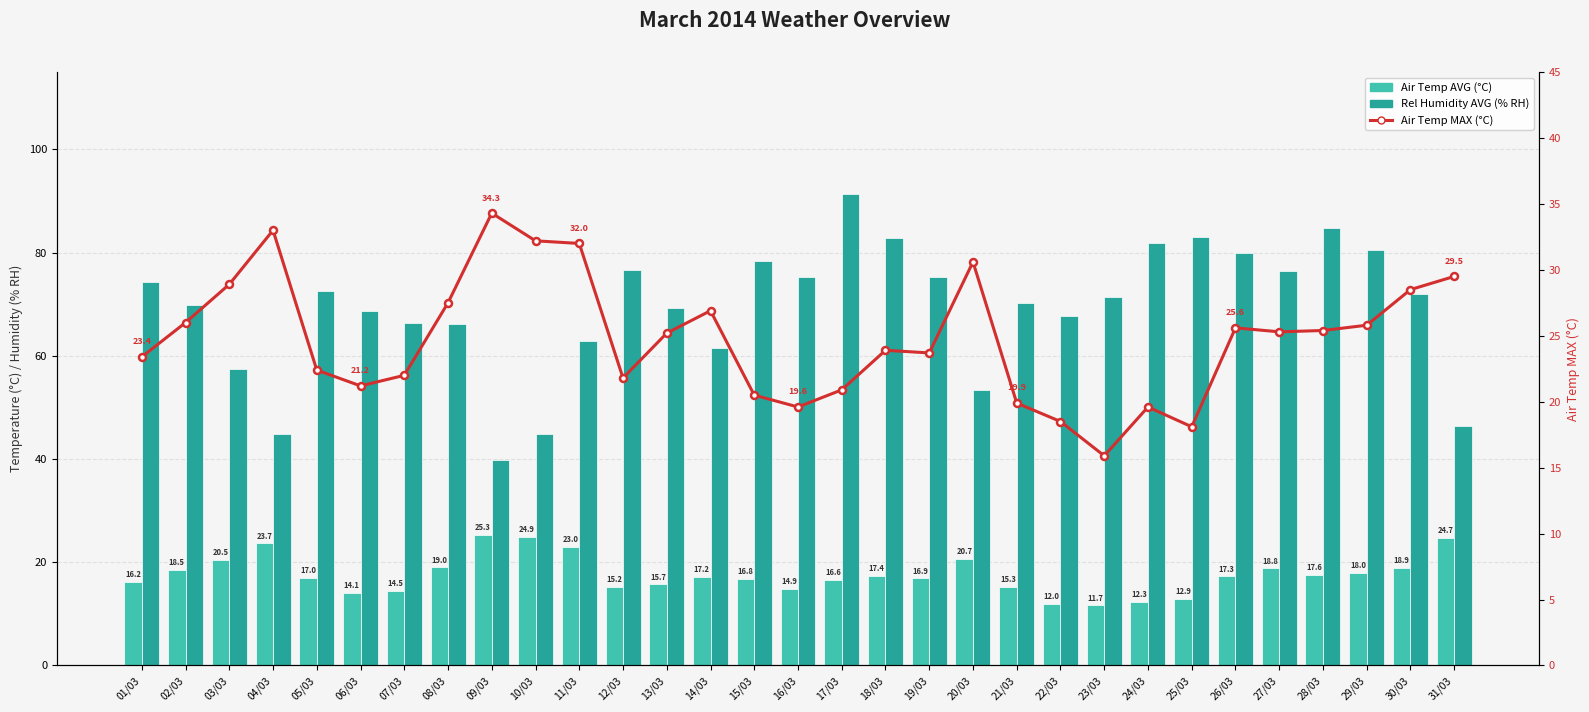

What is the difference between the highest and lowest values at 20/03?

32.6